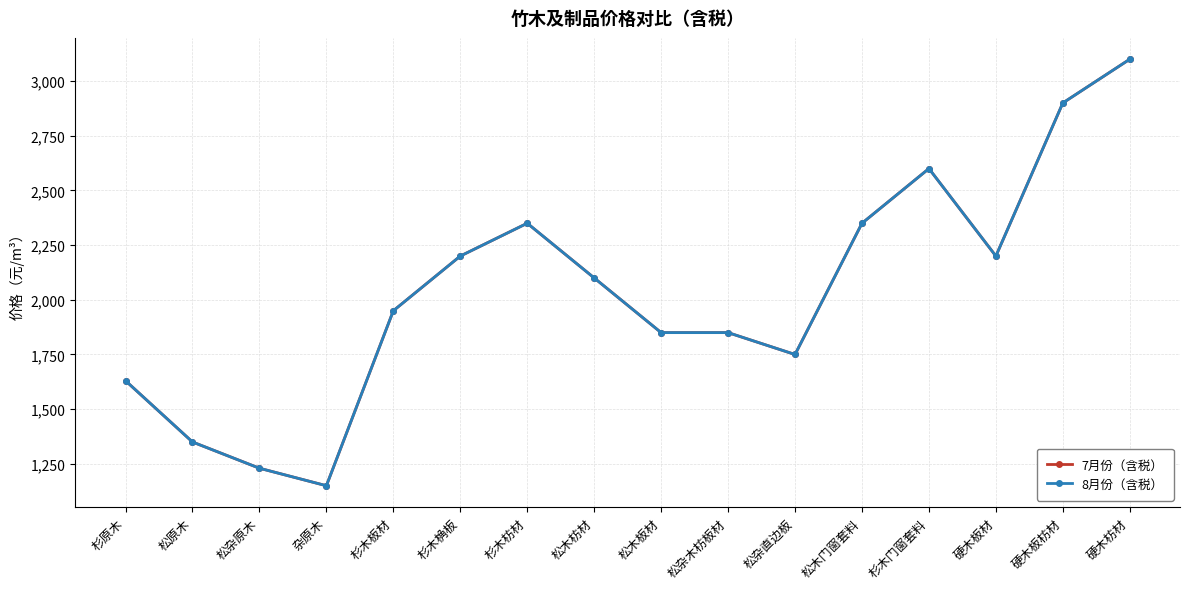

Does the chart have visible grid lines?

Yes